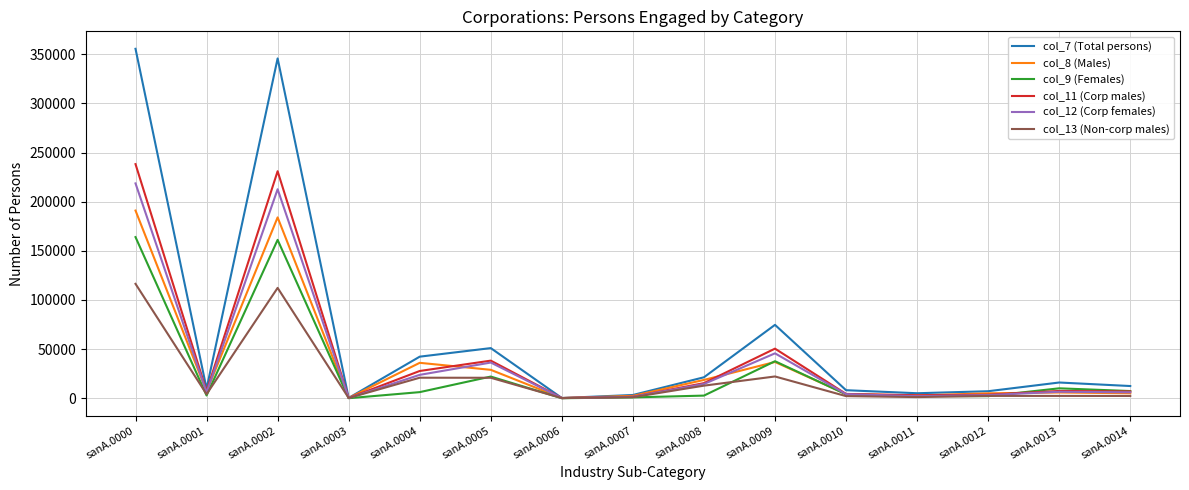

Rank the series by their maximum value, from lowest to highest.

col_13 (Non-corp males), col_9 (Females), col_8 (Males), col_12 (Corp females), col_11 (Corp males), col_7 (Total persons)